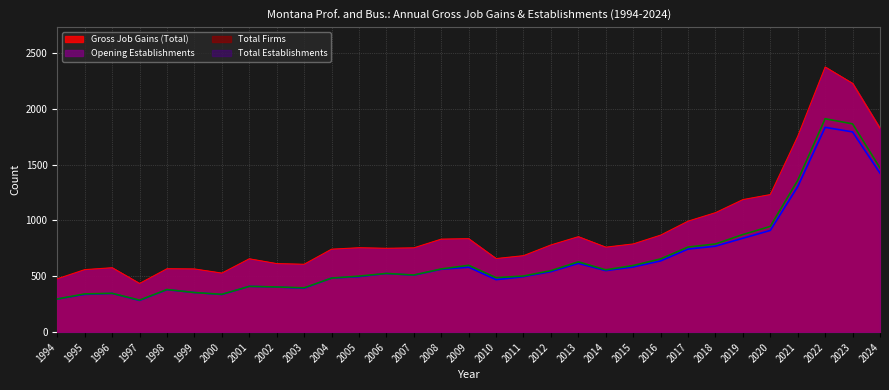

What is the sum of all Gross Job Gains (Total) values?

28331